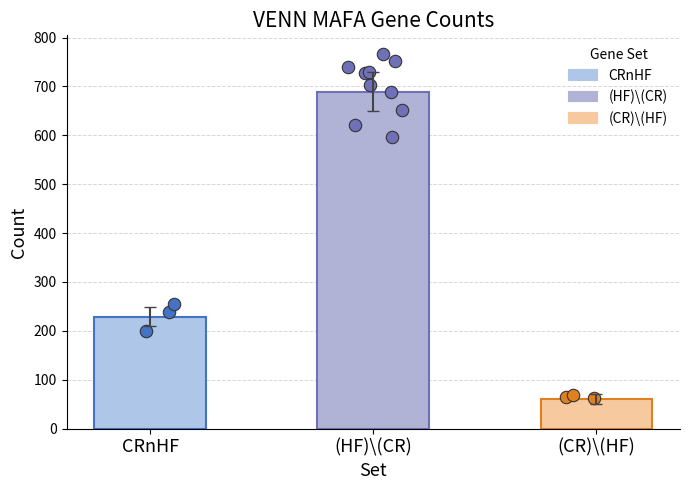

What is the change in value from CRnHF to (HF)\(CR)?

+460